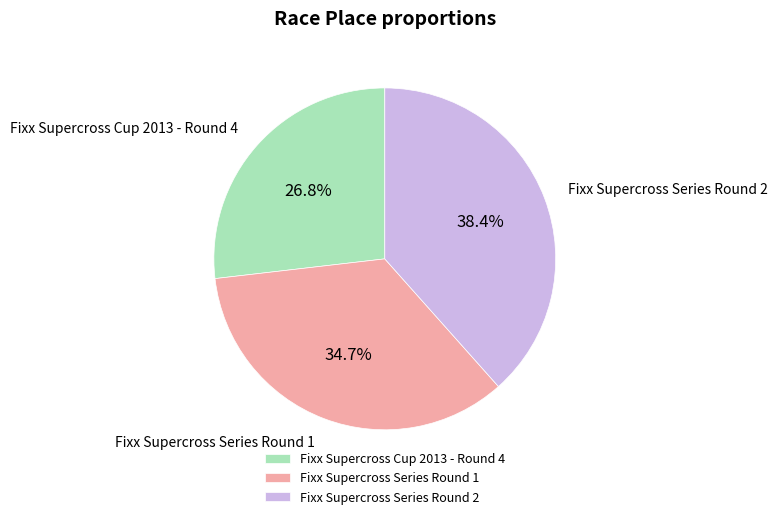

What is the total percentage of Fixx Supercross Series Round 2 and Fixx Supercross Cup 2013 - Round 4?

65.3%